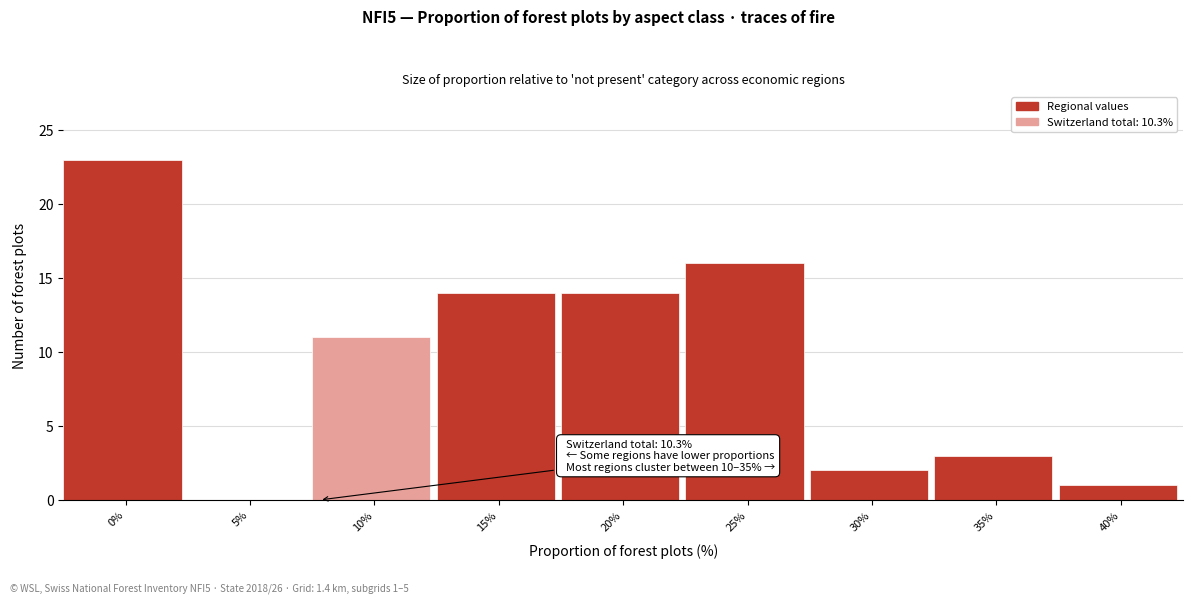

Reading right to left, list all the values displayed in this chart.

40%=1	35%=3	30%=2	25%=16	20%=14	15%=14	10%=11	5%=0	0%=23